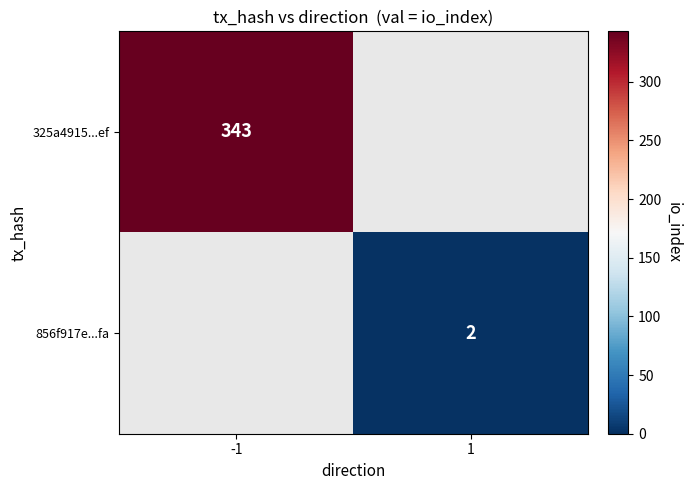

How many distinct data groups are displayed?

2